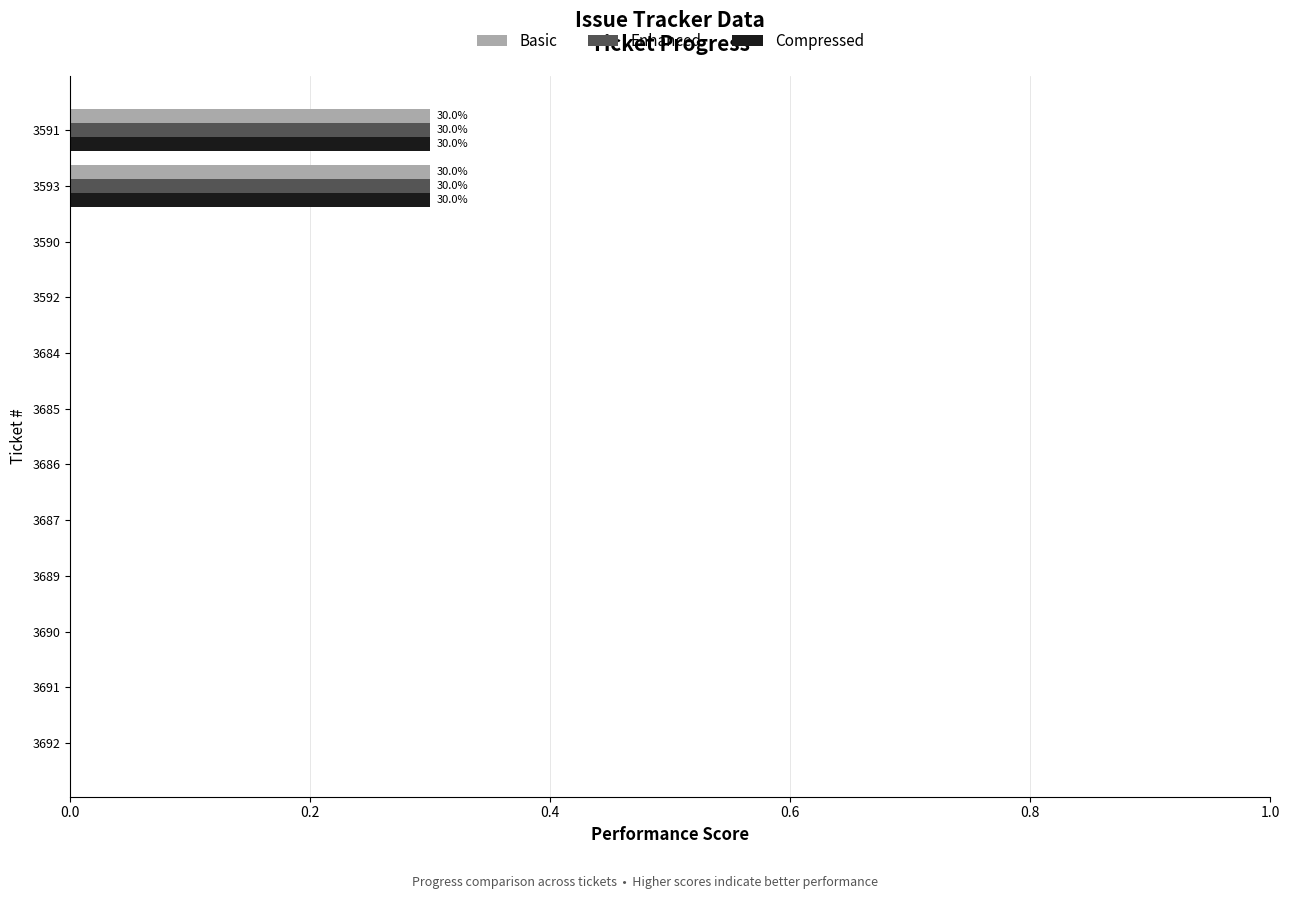

What is the total value across all series at 3593?

0.9